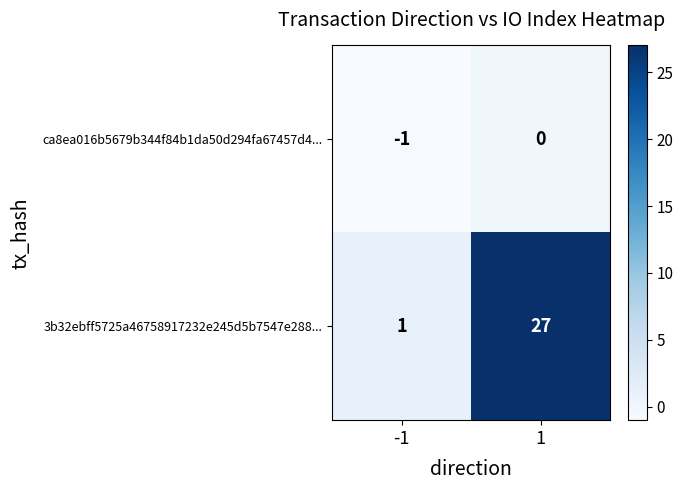

Reading left to right, what are all the values shown in this chart?

ca8ea016b5679b344f84b1da50d294fa67457d4...: -1=-1	1=0
3b32ebff5725a46758917232e245d5b7547e288...: -1=1	1=27